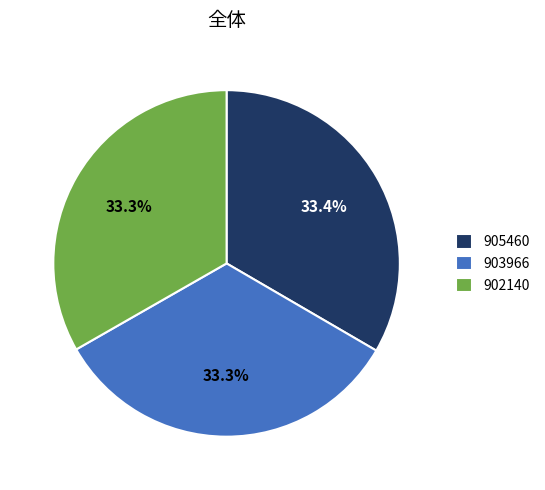

What is the ratio of the value at 902140 to the value at 903966?

1.0